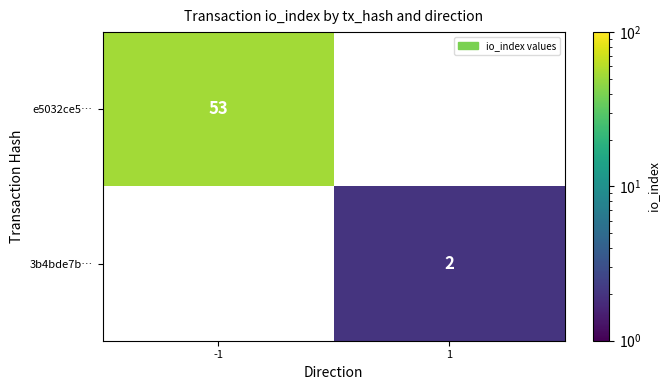

At how many categories does at least one series exceed 21?

1